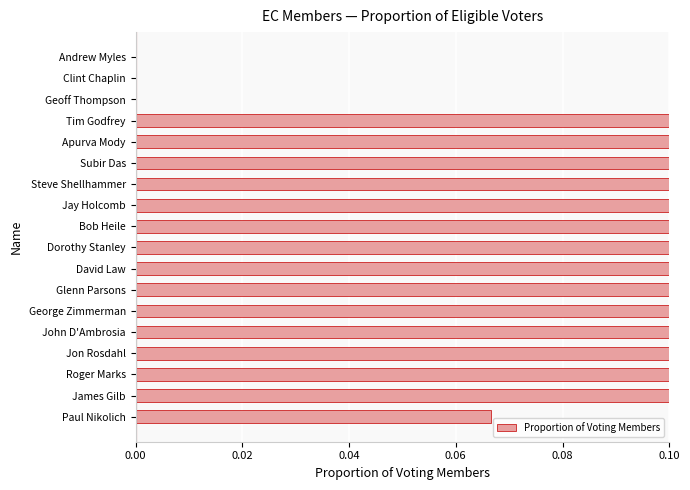

How many data points does each series have?

18